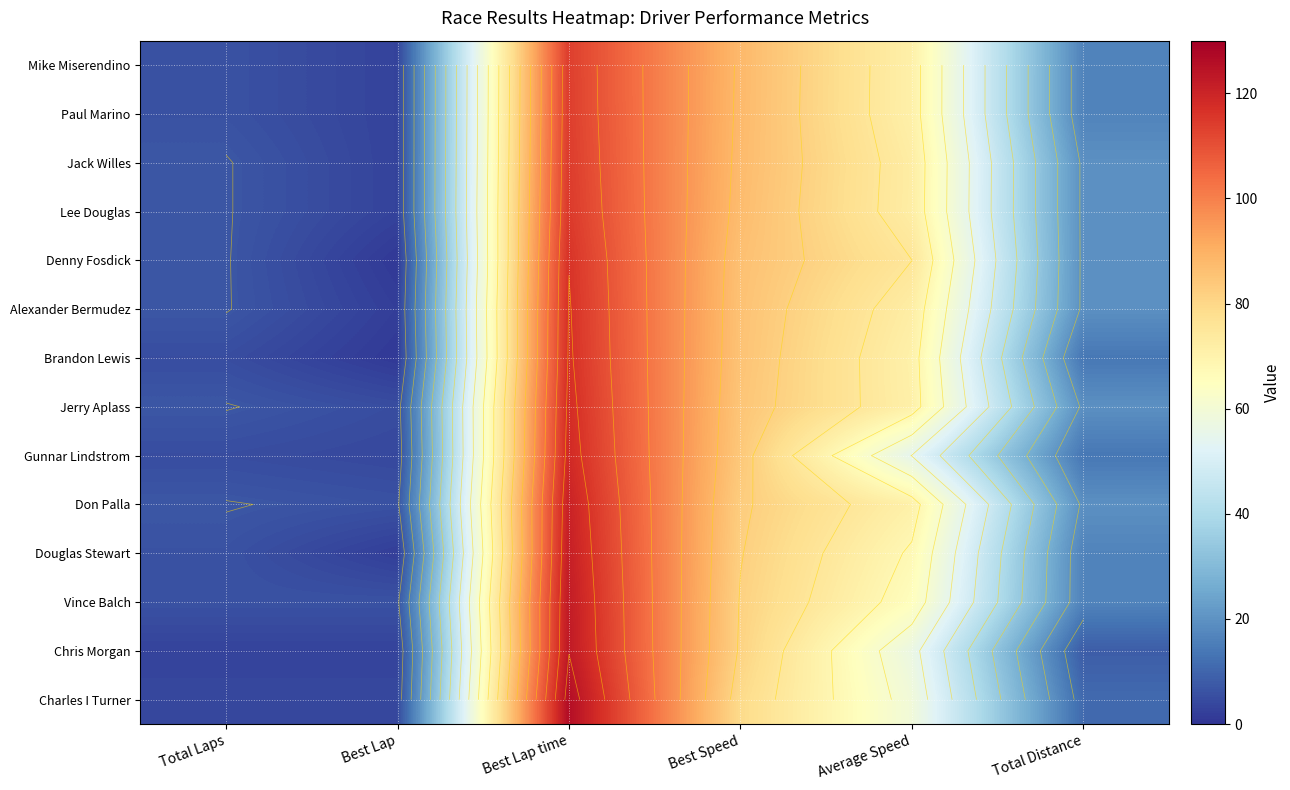

Is the value of Alexander Bermudez at Best Speed greater than the value of Chris Morgan at Average Speed?

Yes